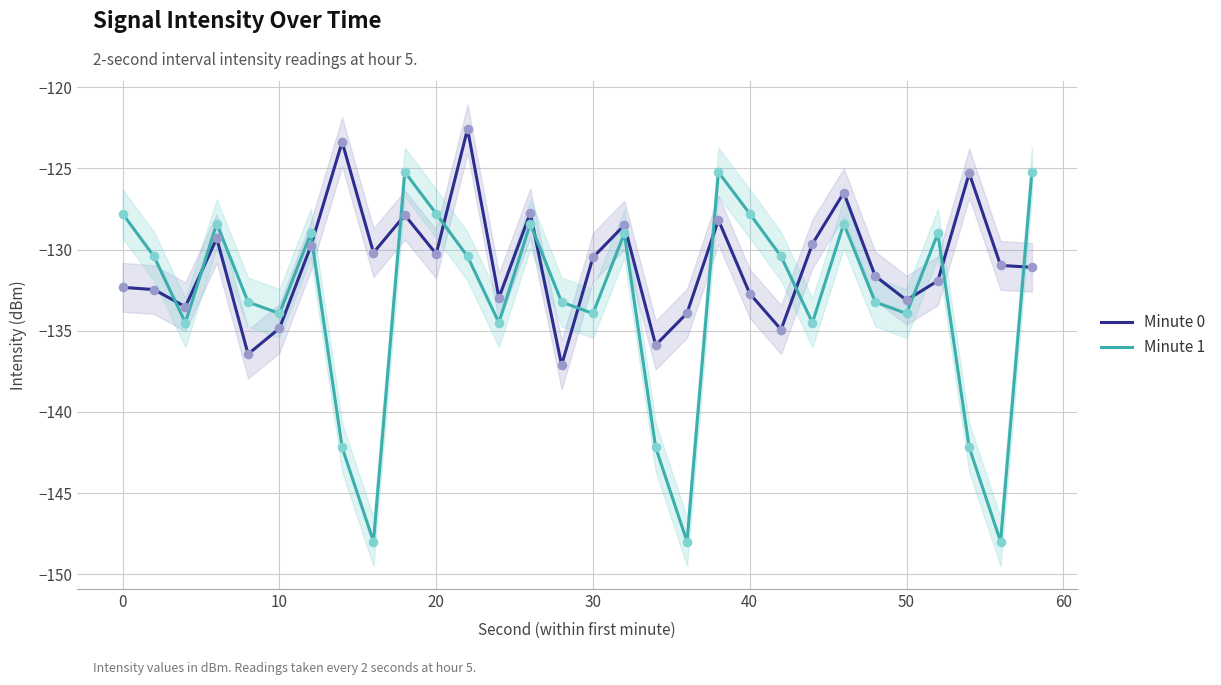

Which series reaches the minimum Y coordinate?

Minute 1